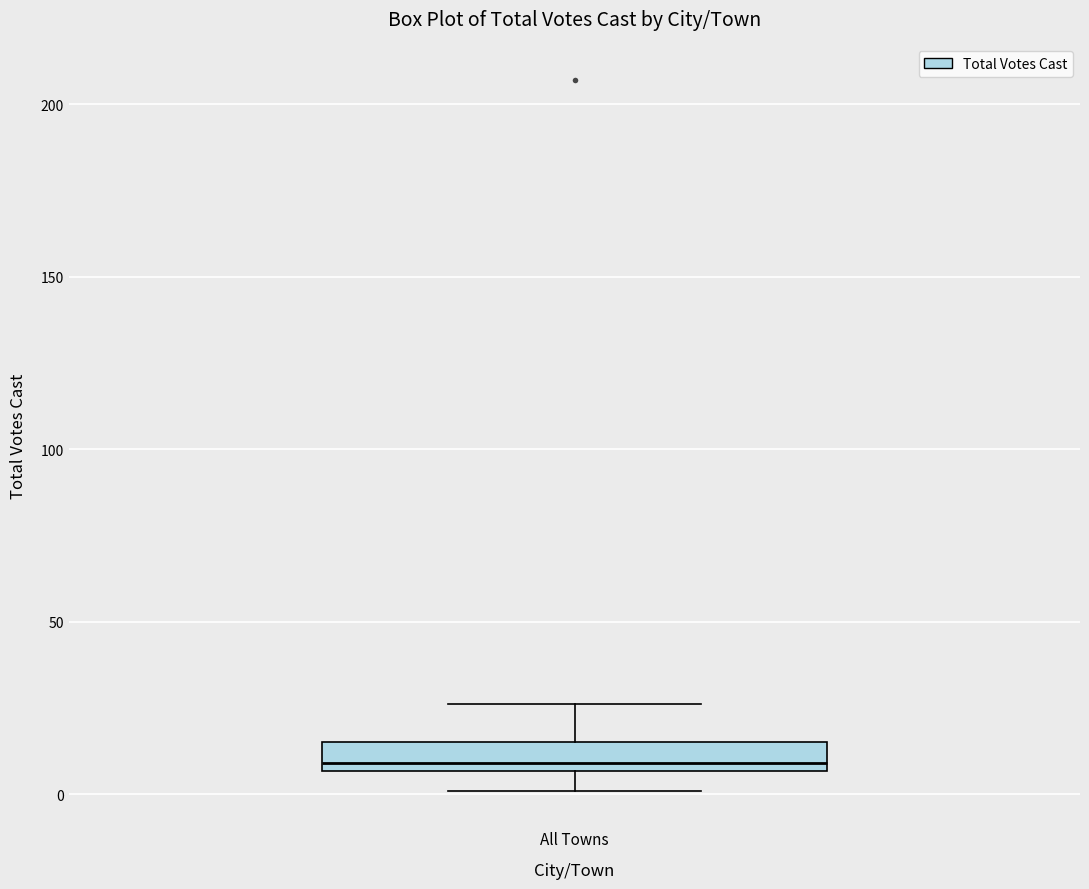

Read this box plot against the y-axis: the position of the median line, the range covered by the box, and the ends of both whiskers. The values are not printed on the chart, so give them approximately, as read against the axis.

median 10, box 5 to 15, whiskers 0 to 25